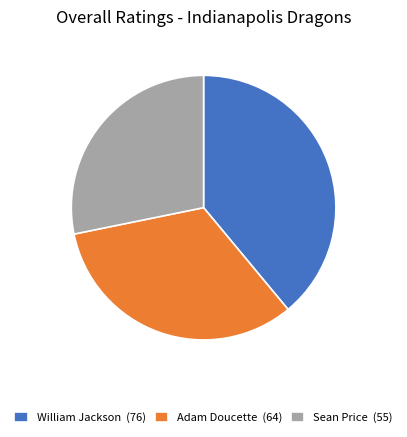

What is the ratio of the value at William Jackson to the value at Sean Price?

1.4